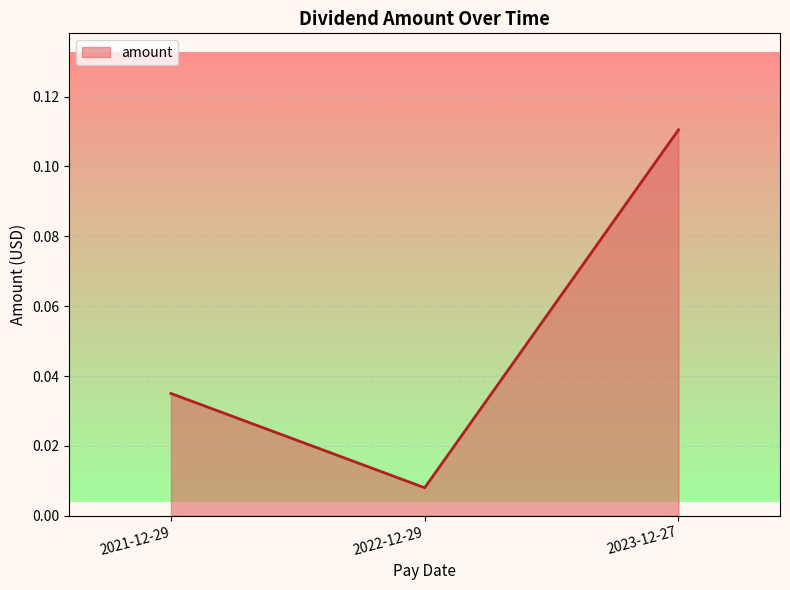

How many lines are shown in the chart?

1